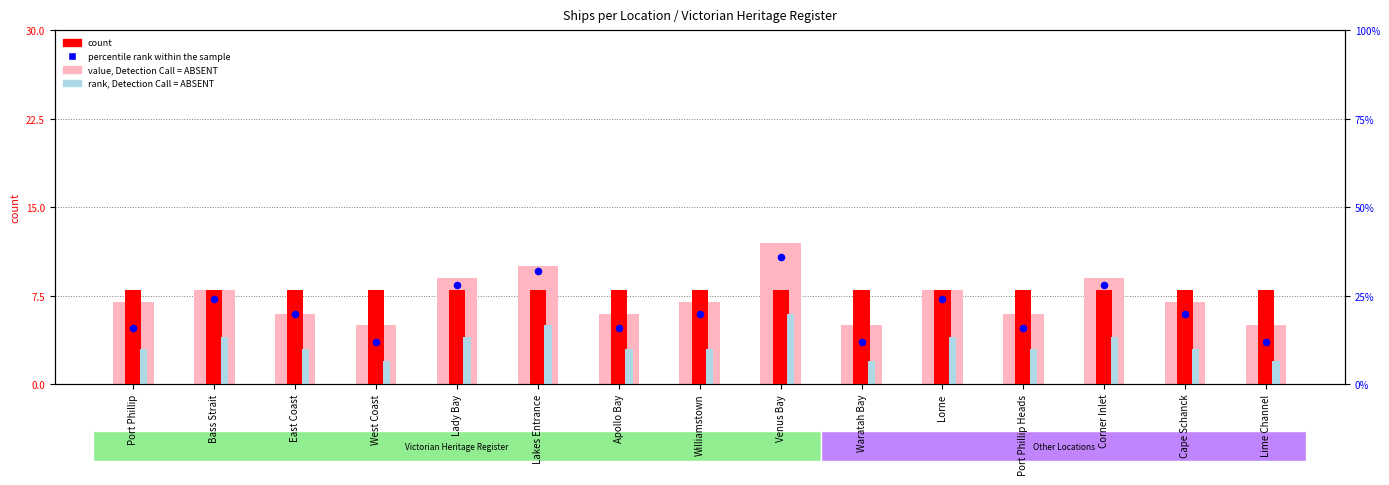

What is the total value across all series at Corner Inlet?

29.4